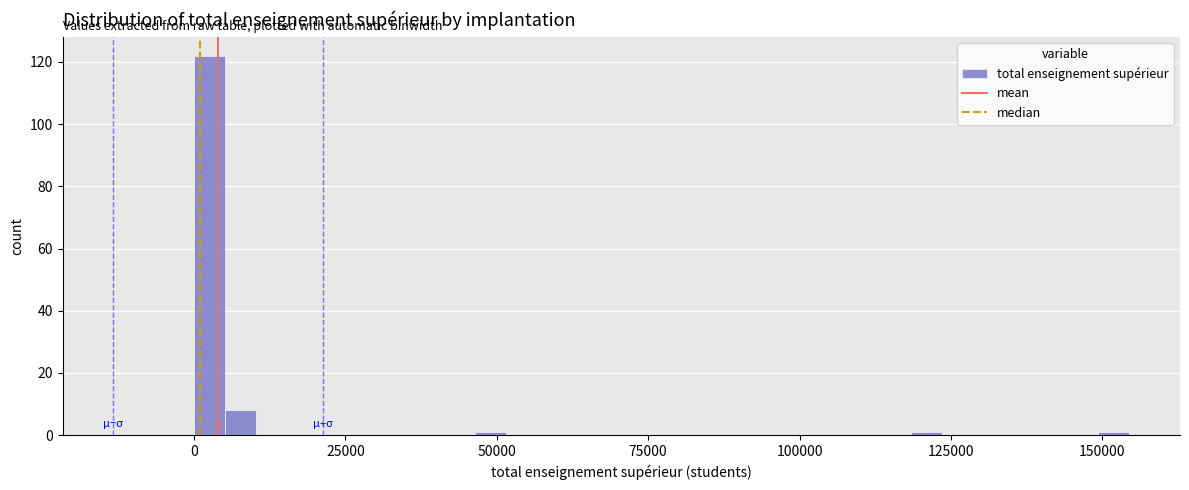

Read against the x-axis, roughly where is the centre of the tallest bar?

5000